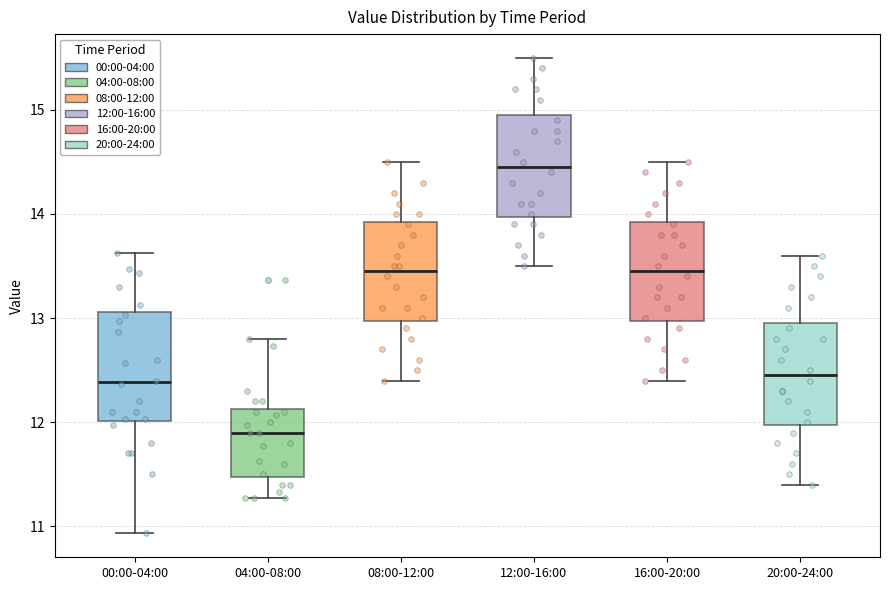

Where does the median line of the box for 16:00-20:00 sit on the y-axis? The values are not printed on the chart, so give them approximately, as read against the axis.

13.5